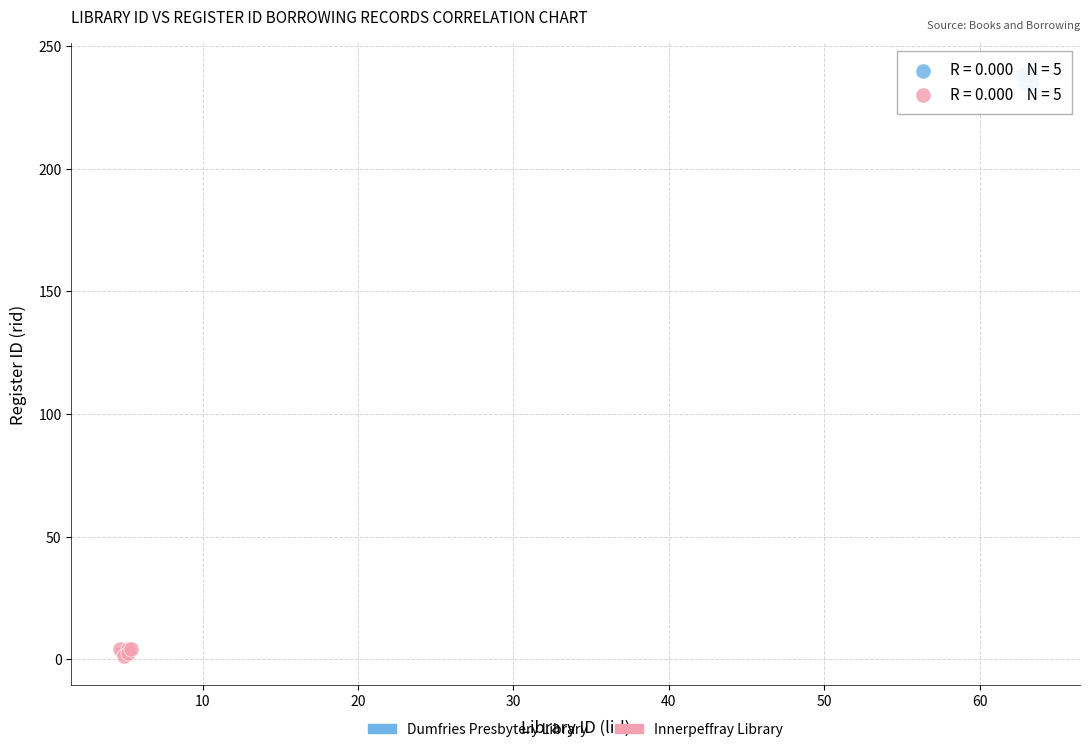

Which series reaches the minimum Y coordinate?

Innerpeffray Library